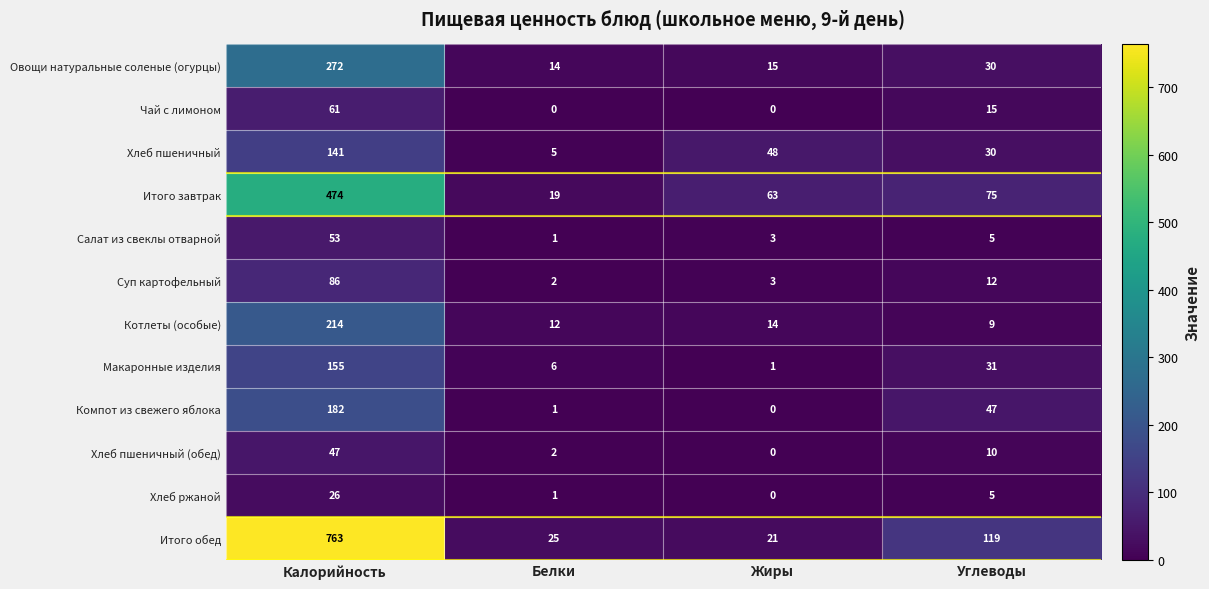

List the labels in order of Итого обед value, largest first.

Калорийность, Углеводы, Белки, Жиры